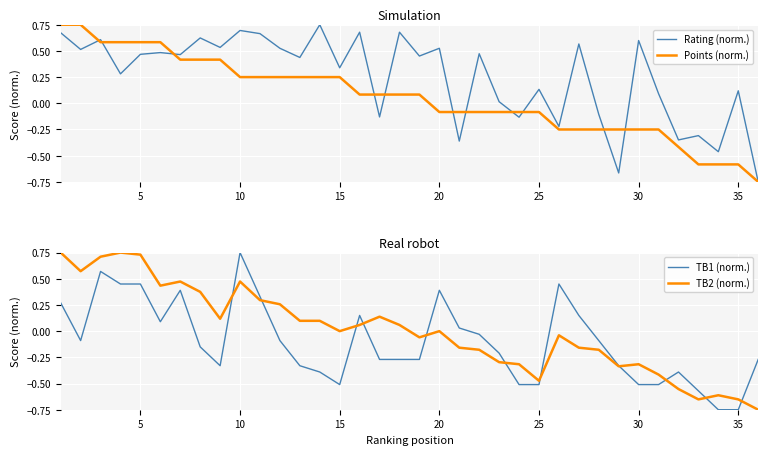

Is the value of Points (norm.) at 10 greater than the value of Rating (norm.) at 5?

No